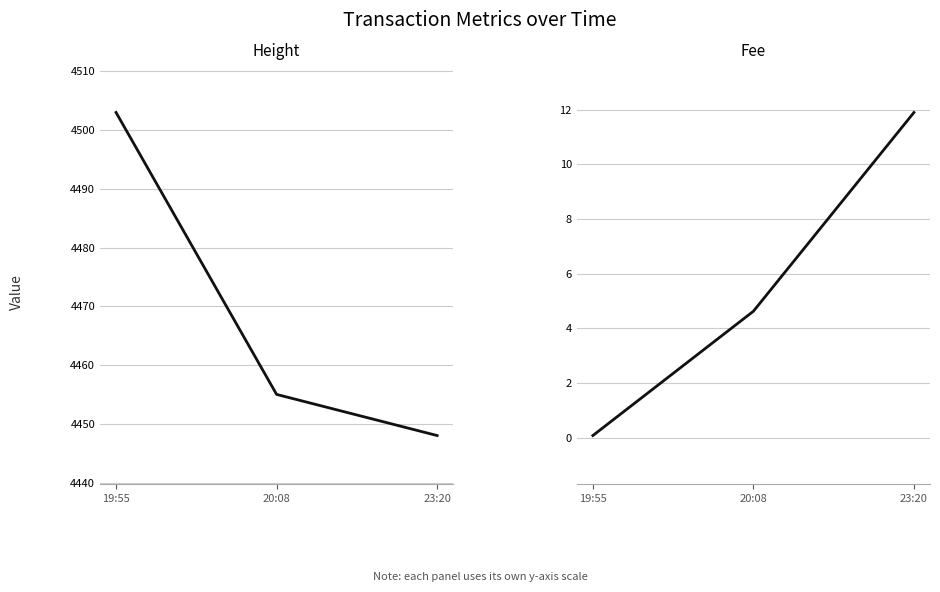

Which category has the lowest value across all series?

19:55